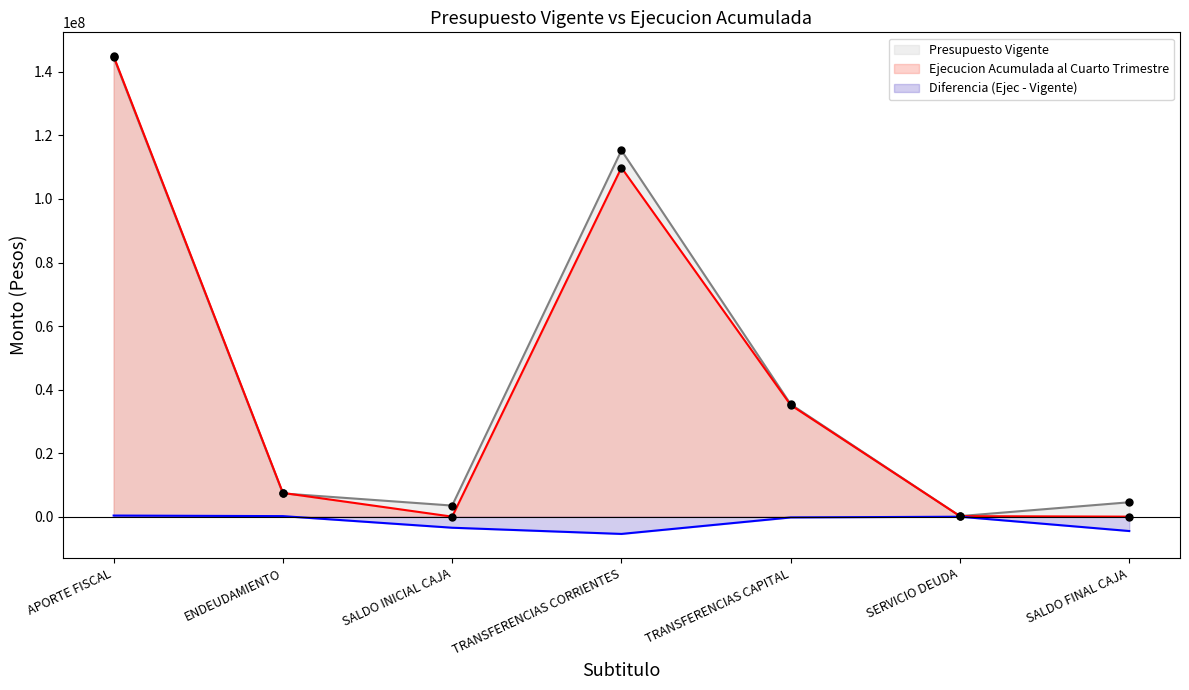

Which series reaches the minimum Y coordinate?

Ejecucion Acumulada al Cuarto Trimestre